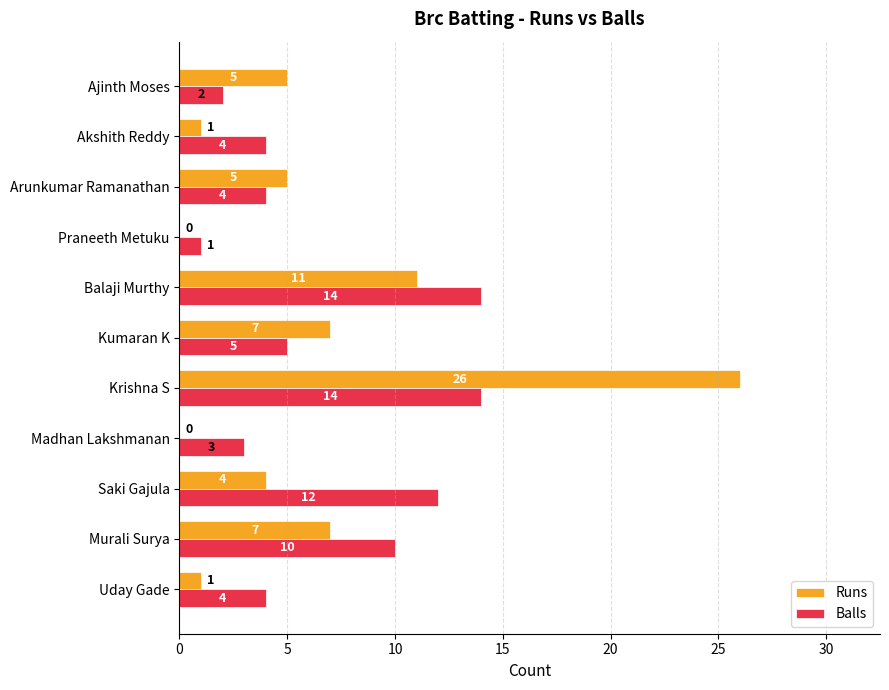

What is the sum of all Runs values?

67